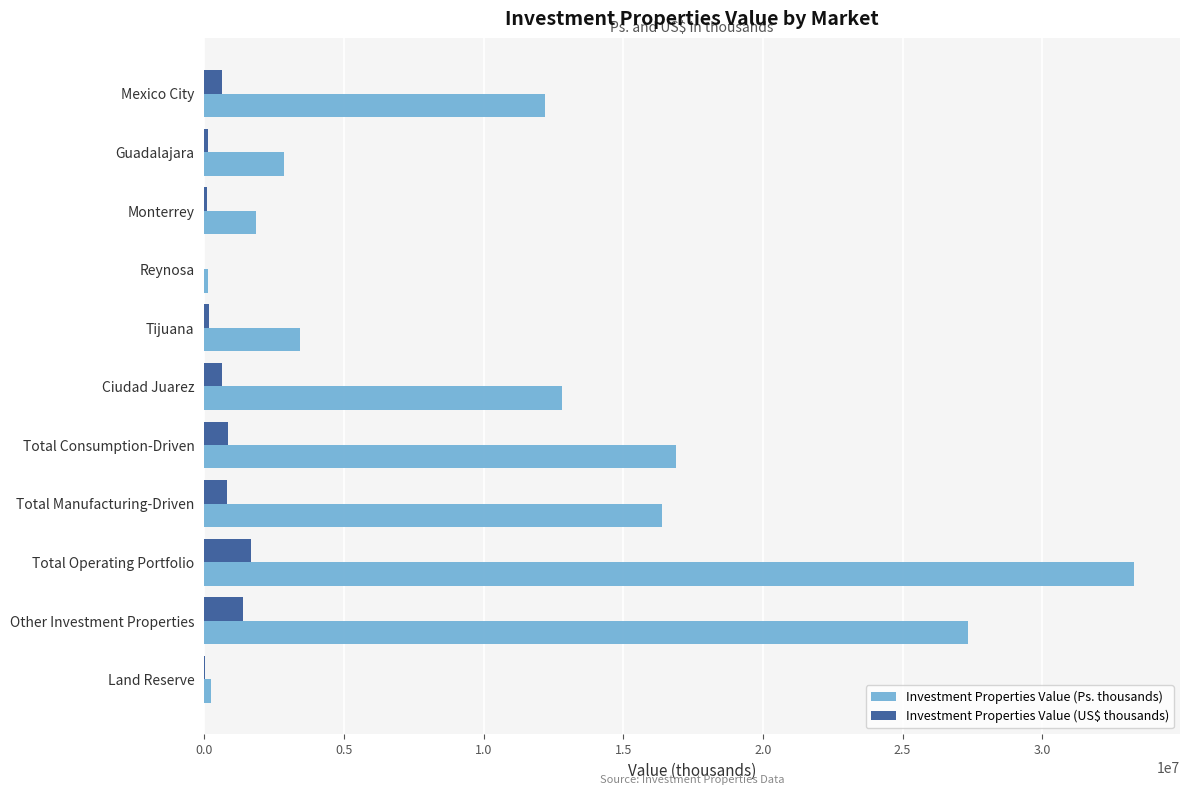

At which category is the sum across all series the highest?

Total Operating Portfolio